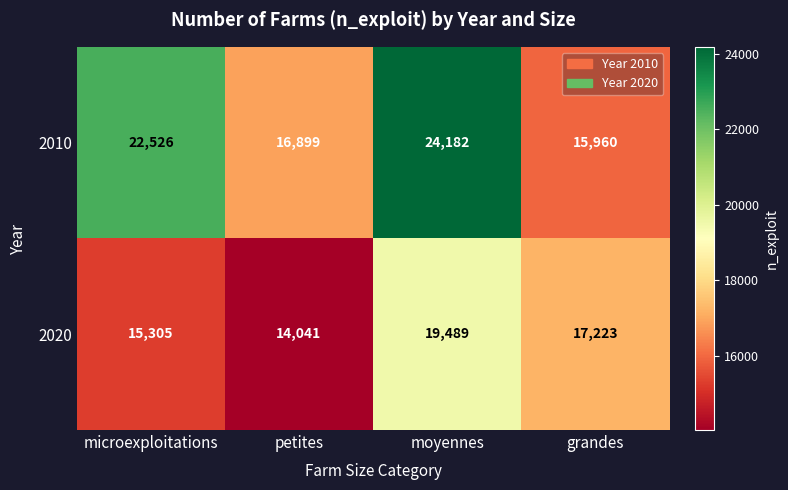

Reading right to left, list all the values displayed in this chart.

2010: 15960	24182	16899	22526
2020: 17223	19489	14041	15305